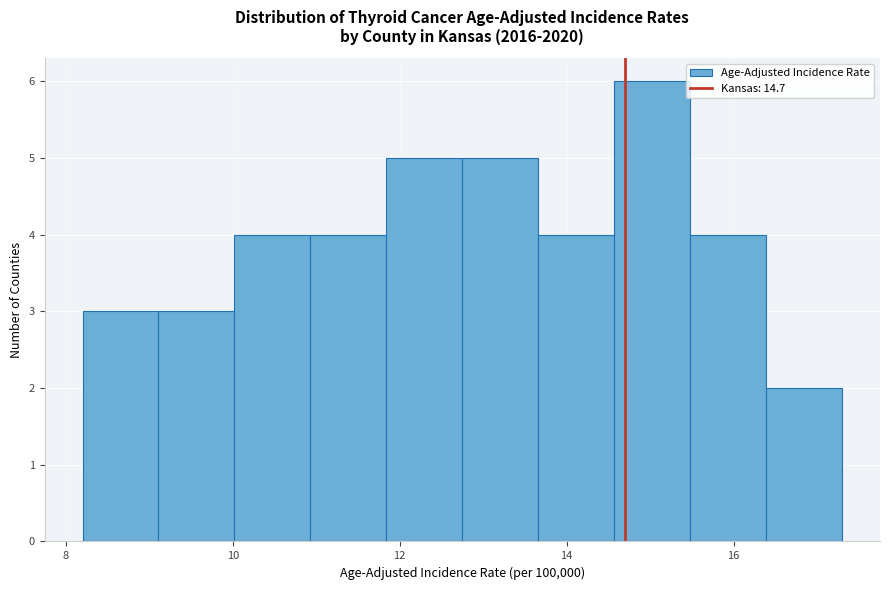

Which range on the x-axis has the tallest bar?

14.6 to 15.4